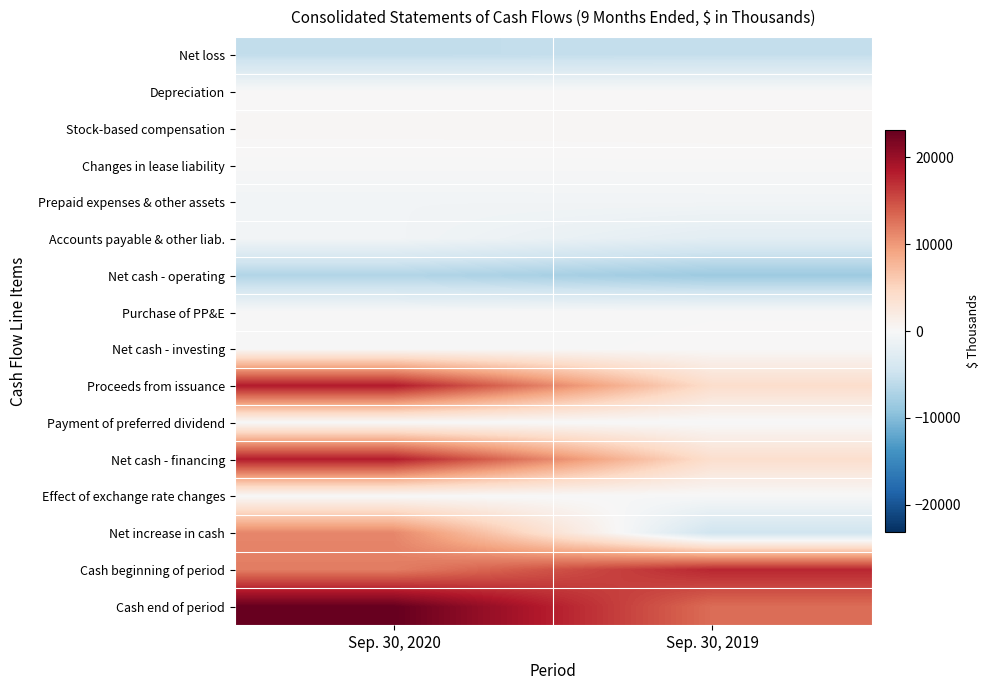

Between Sep. 30, 2019 and Sep. 30, 2020, which is larger?

Sep. 30, 2019